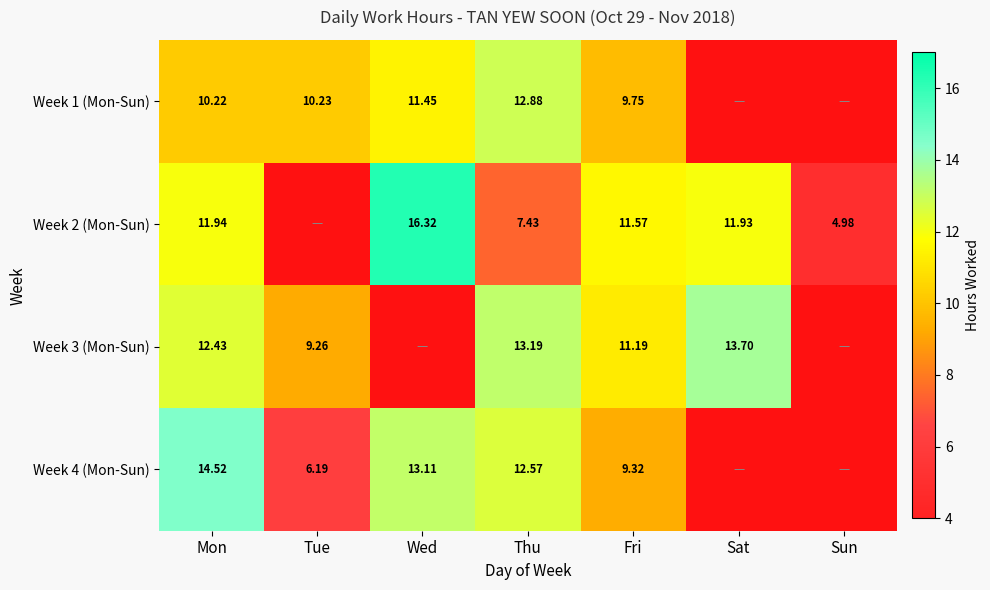

Is the value of Week 1 (Mon-Sun) at Thu greater than the value of Week 2 (Mon-Sun) at Thu?

Yes